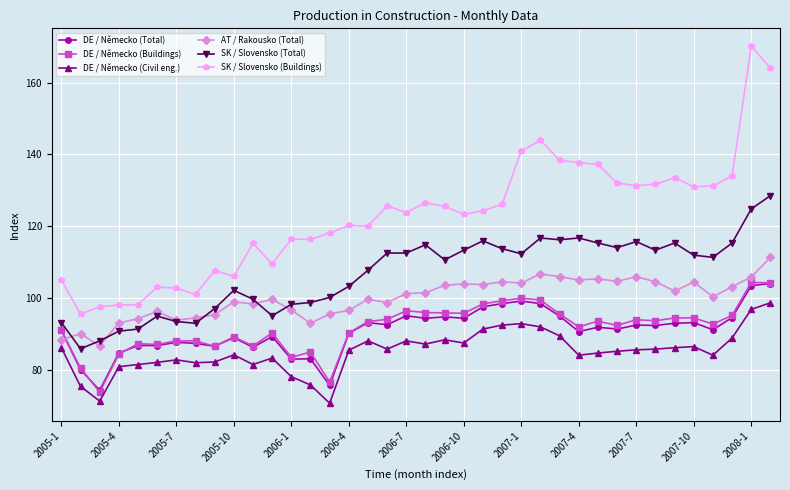

True or false: AT / Rakousko (Total) and SK / Slovensko (Buildings) cross at least once.

False